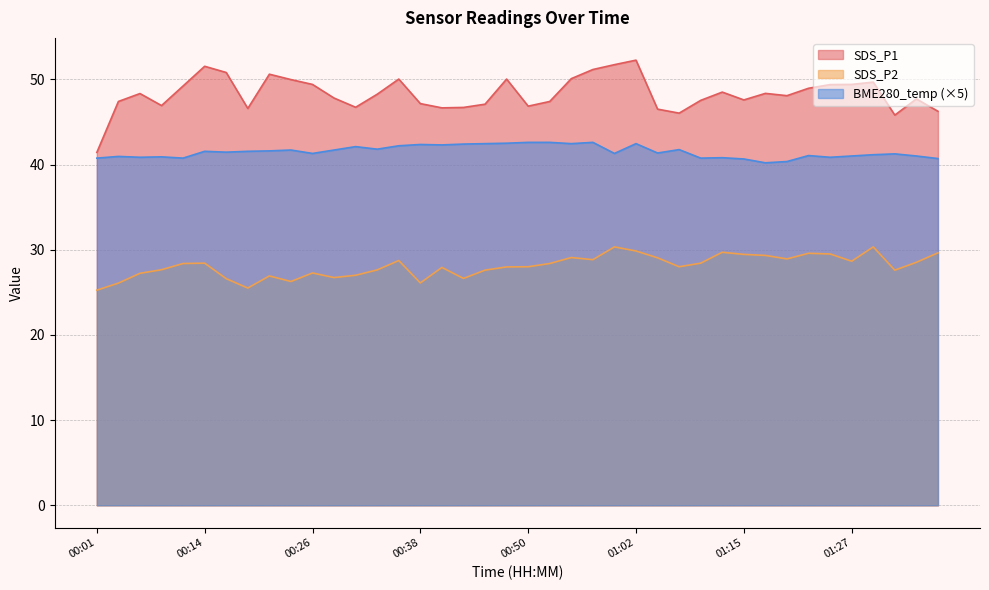

What is the average value of the SDS_P2 series?

28.1